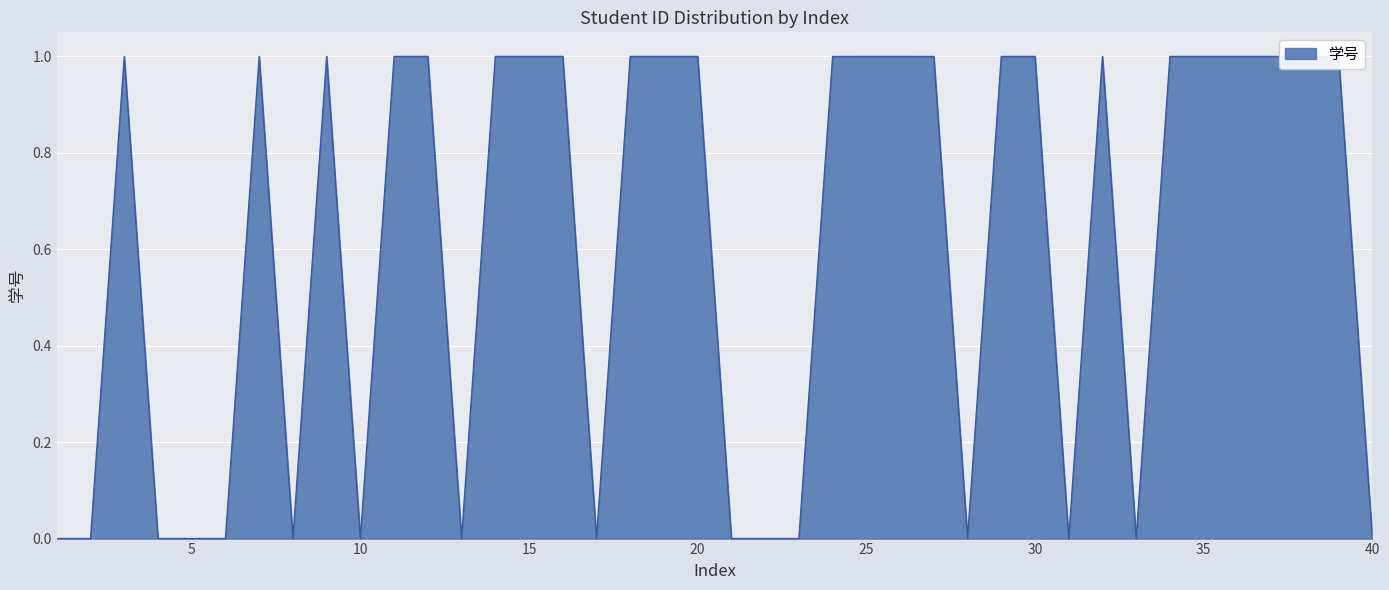

What is the difference between the maximum and minimum values?

1.0